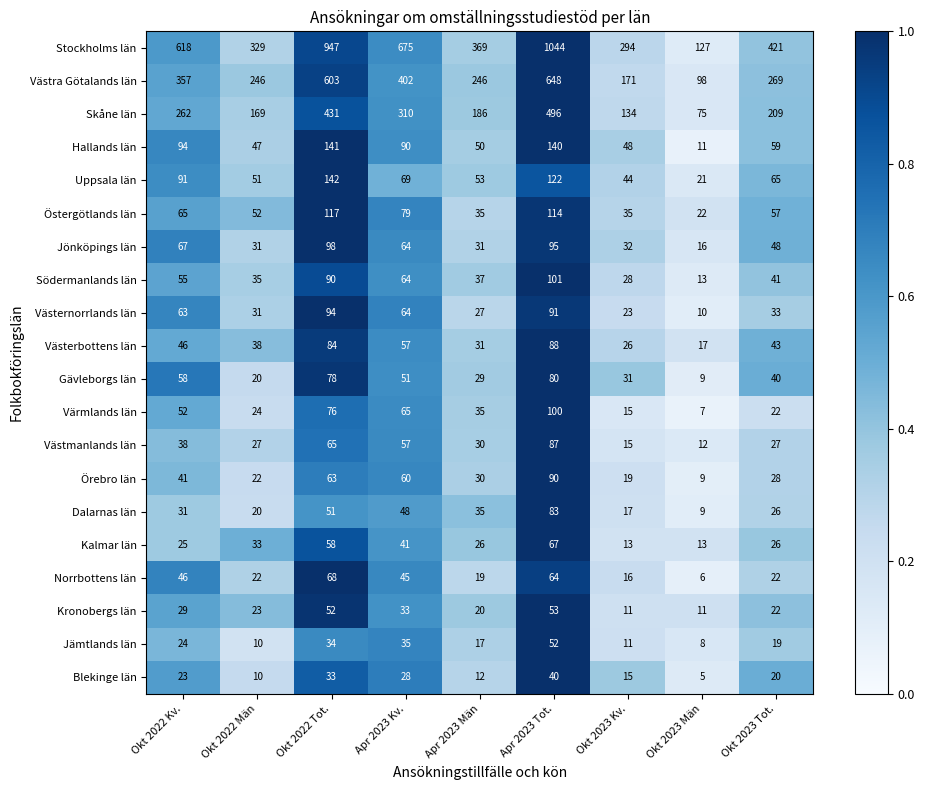

At which category does the chart reach its peak across all series?

Apr 2023 Tot.